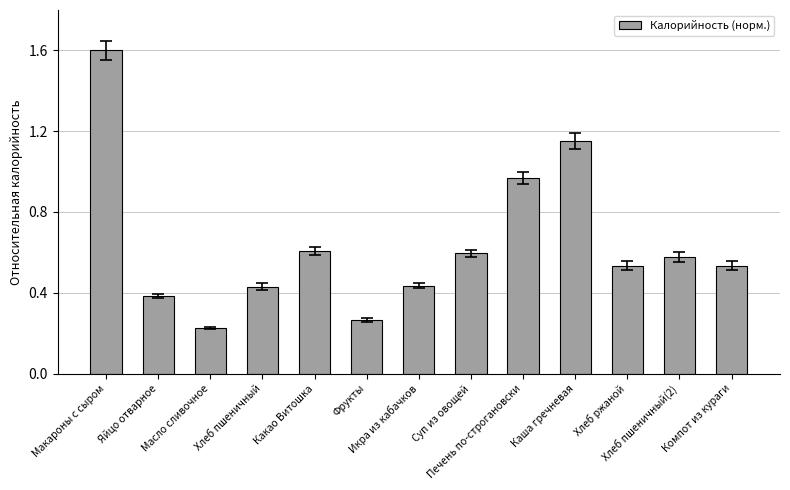

What is the maximum value shown in the chart?

1.6